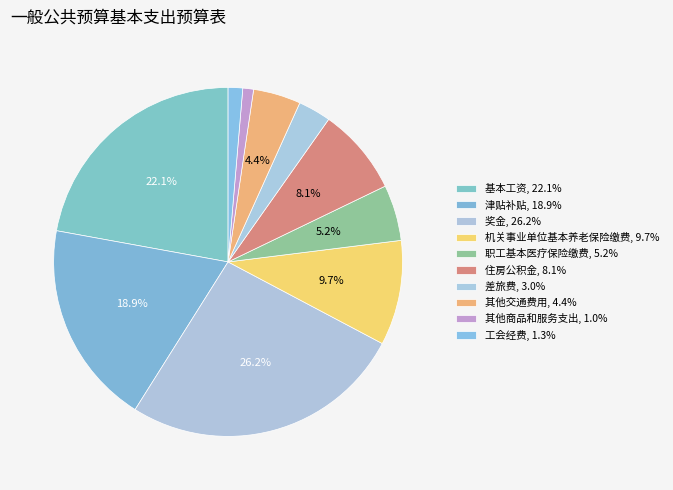

To the nearest percent, what is the difference between the 工会经费 and 差旅费 slice percentages?

2%